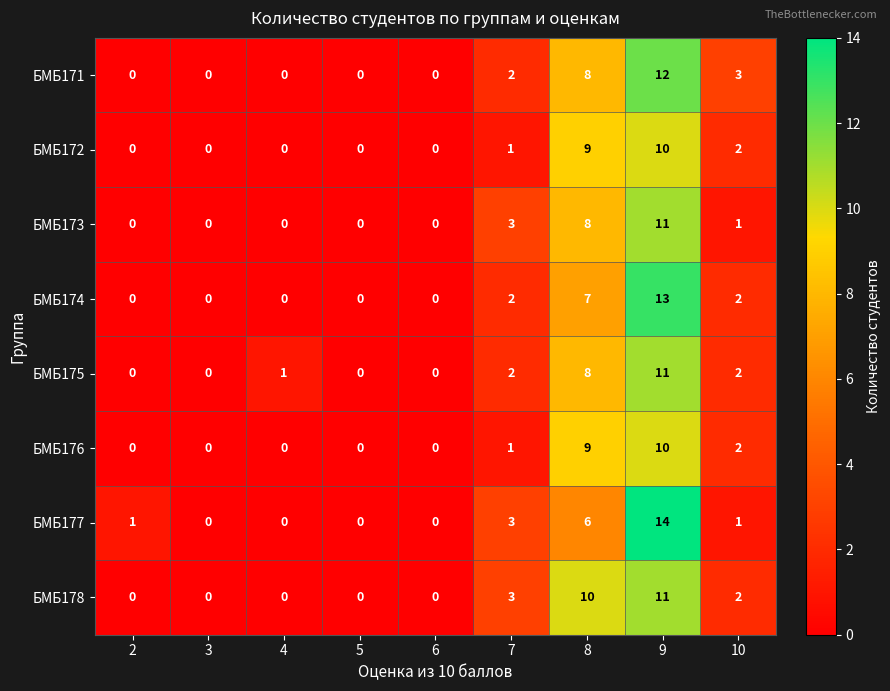

What is the greatest value displayed?

14